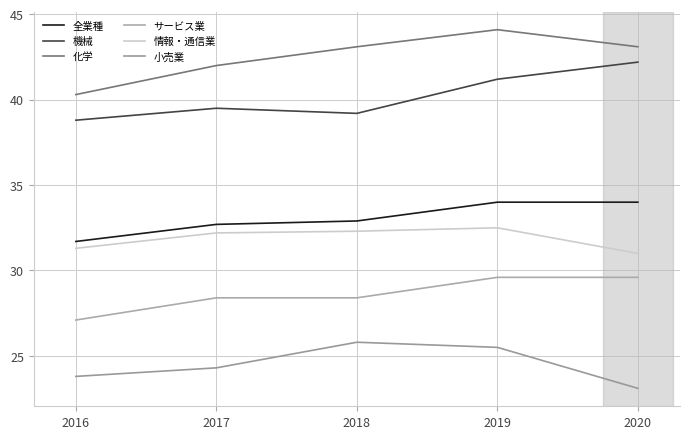

Which series has the widest spread of values?

化学